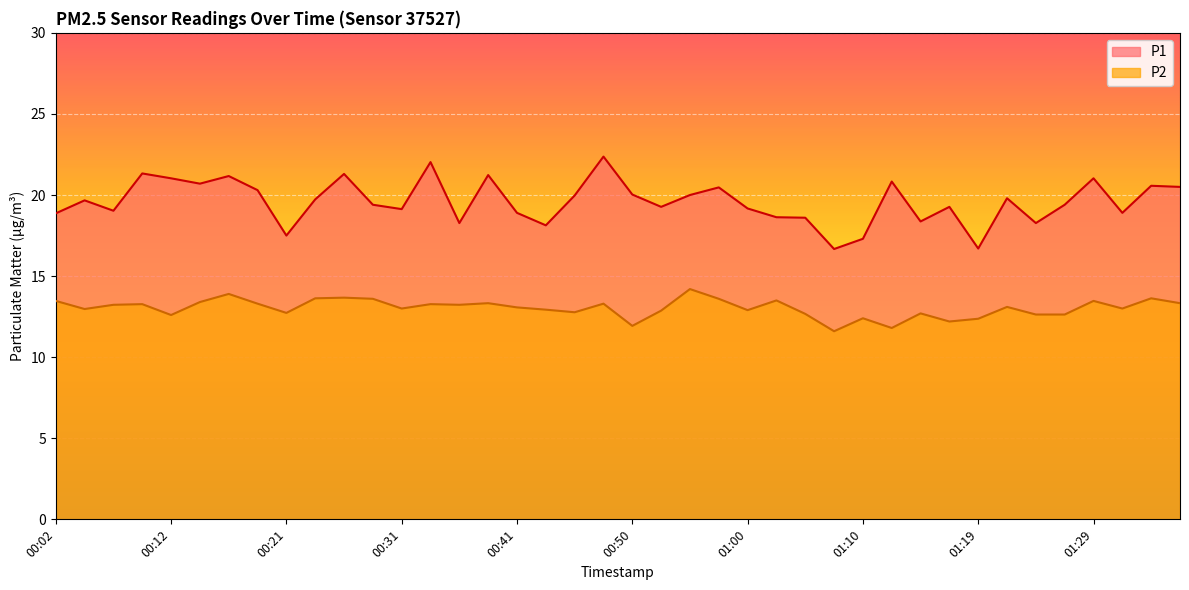

What is the label of the 18th point from the right?

00:55